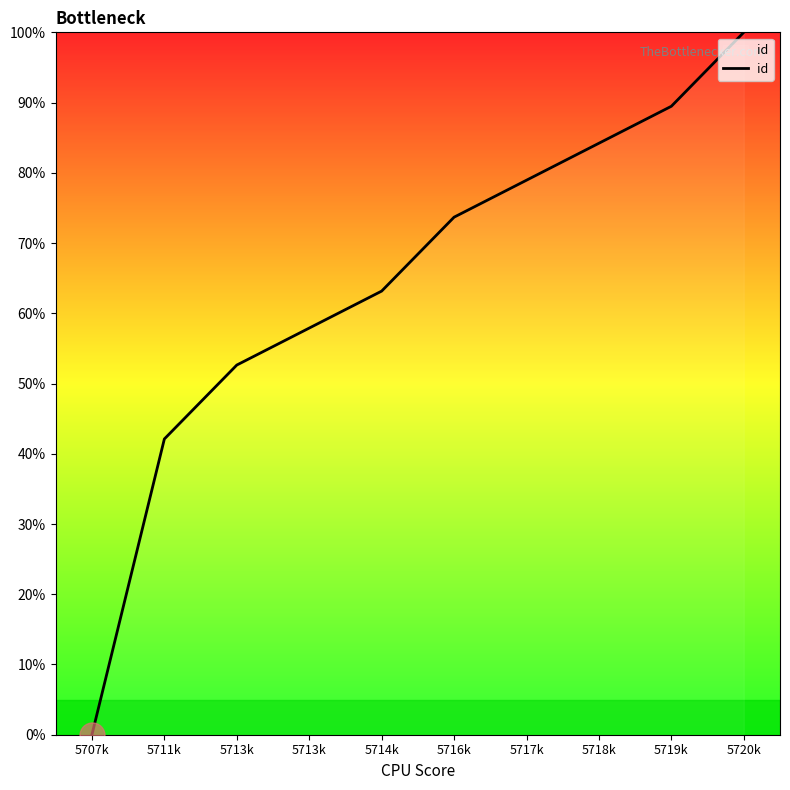

How many positive values are there?

9